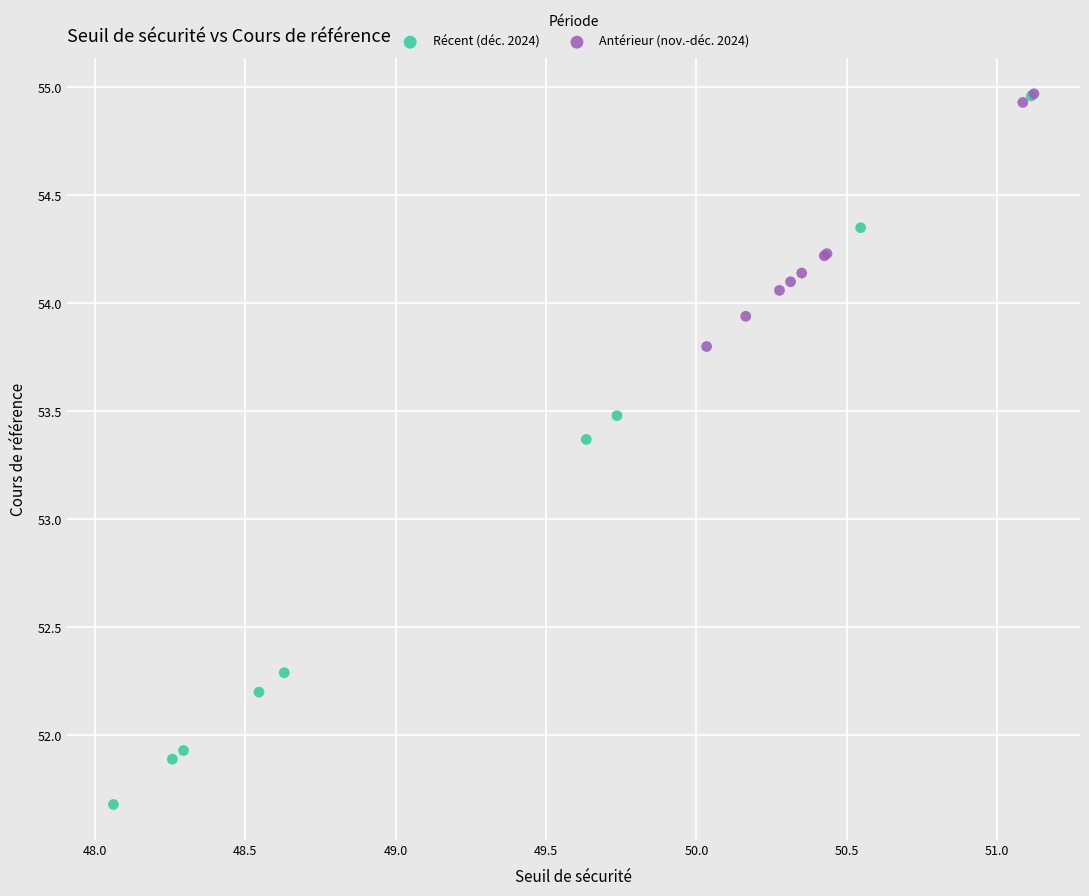

Which series contains the lowest Y value?

Récent (déc. 2024)